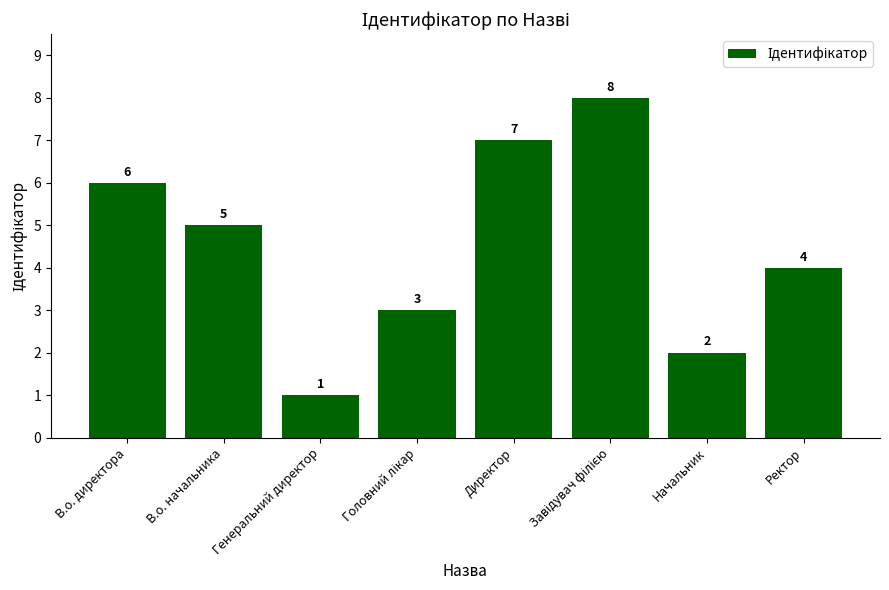

The value at В.о. директора is 6. True or false?

True